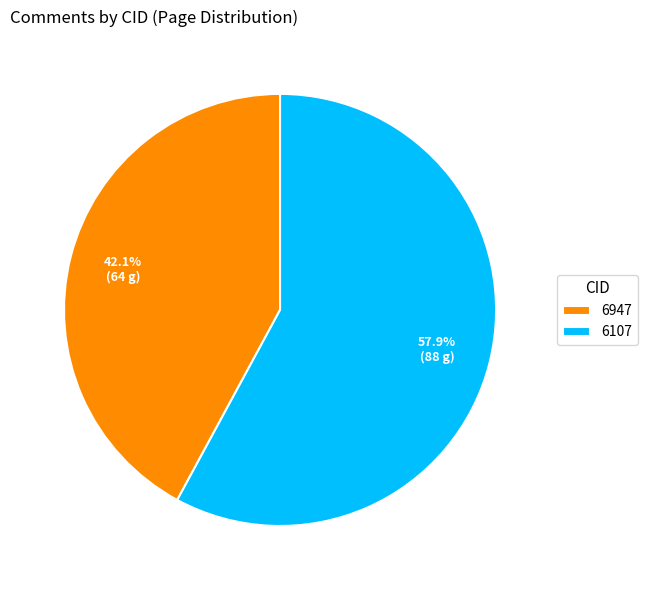

Rank the categories by value from highest to lowest.

6107, 6947